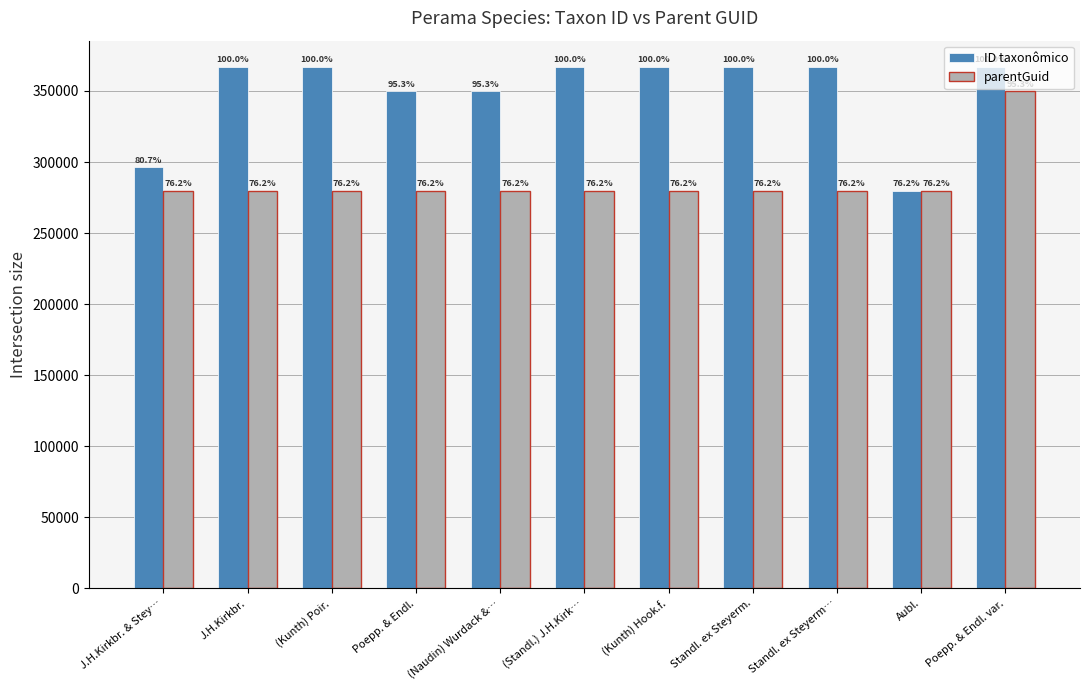

Between Standl. ex Steyerm… and (Kunth) Hook.f., which is larger?

Standl. ex Steyerm…